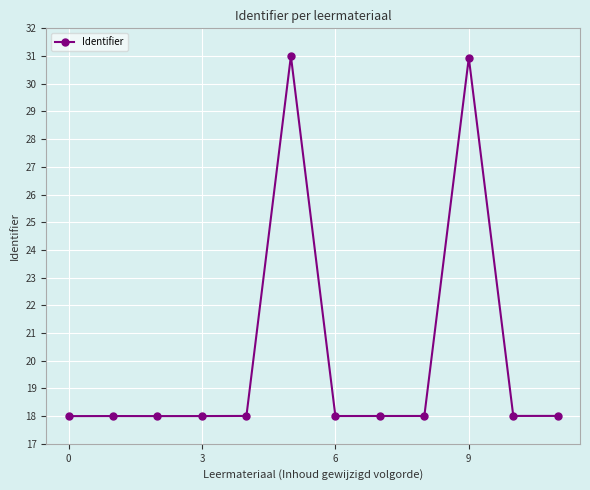

How many distinct data groups are displayed?

1